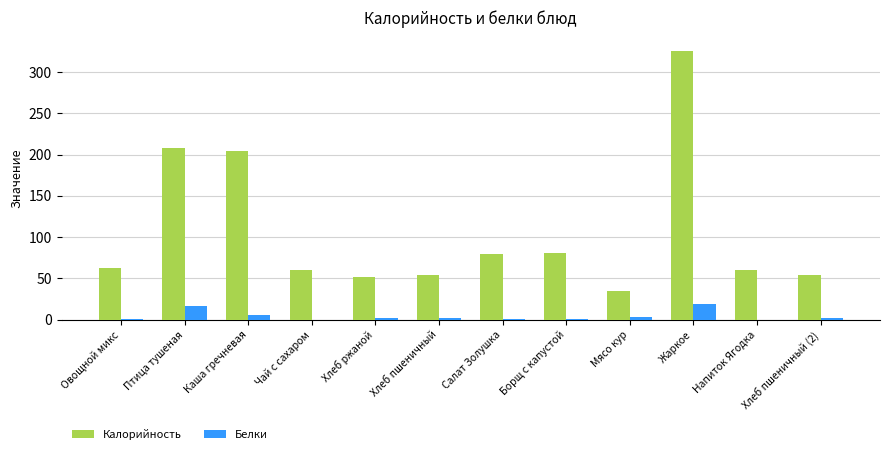

What is the sum of all Белки values?

55.2